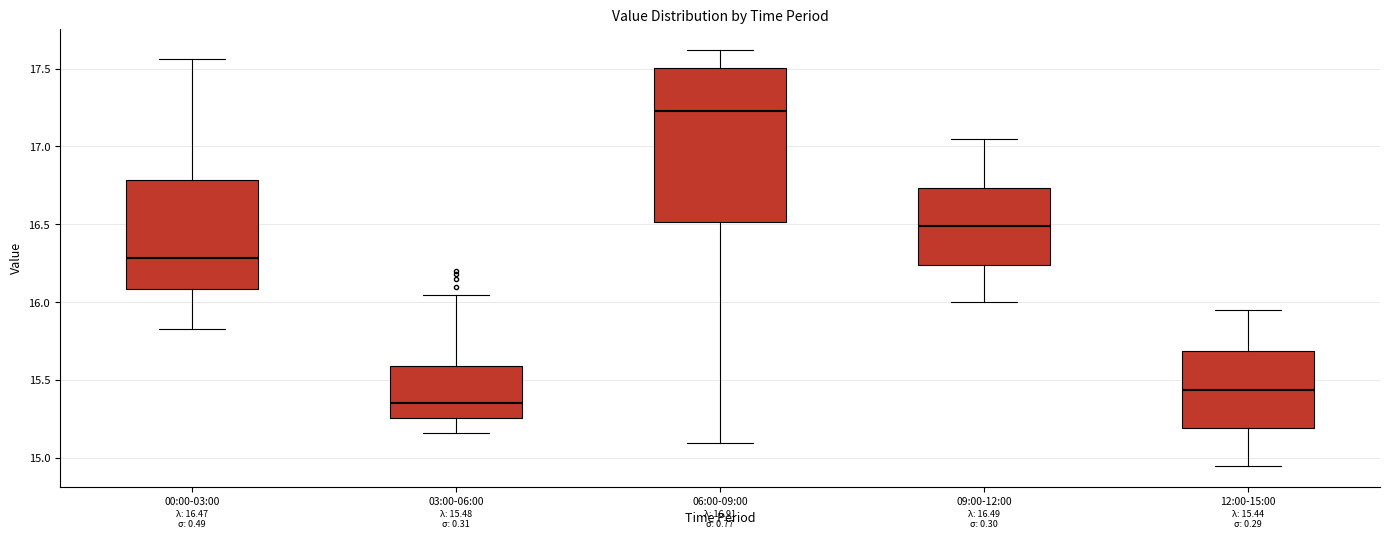

Which box's median line is the highest?

06:00-09:00